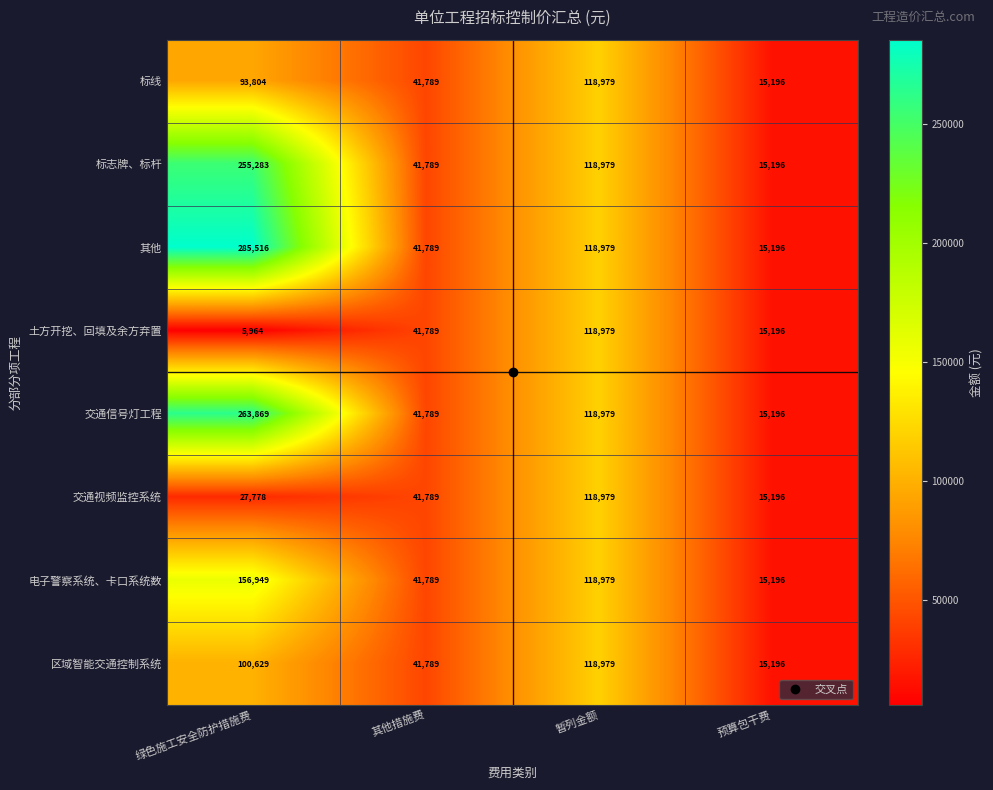

How many 交通信号灯工程 values are between 41789 and 263869?

3